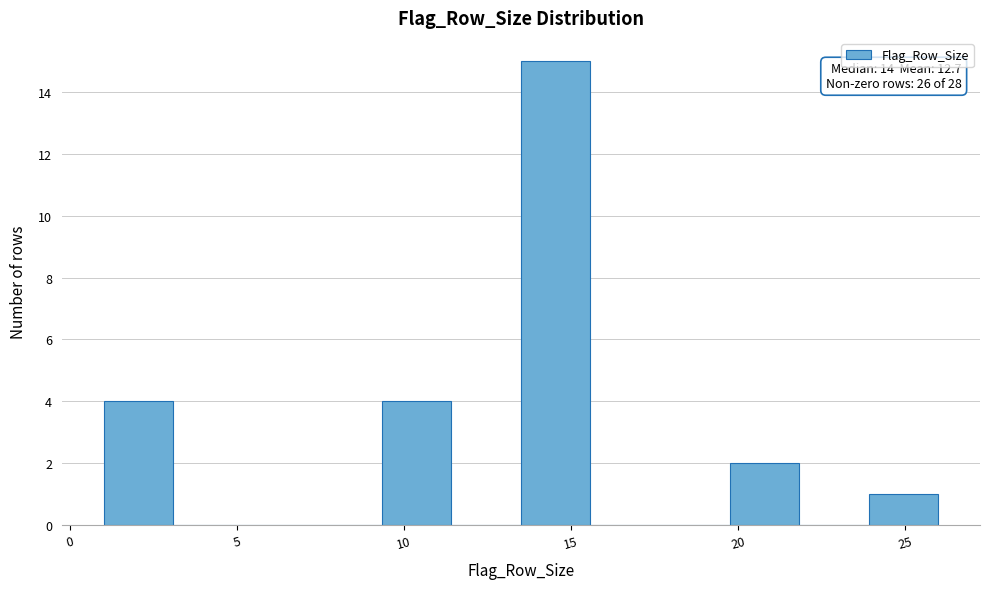

Over which range of the x-axis is the bar tallest?

13.5 to 15.5